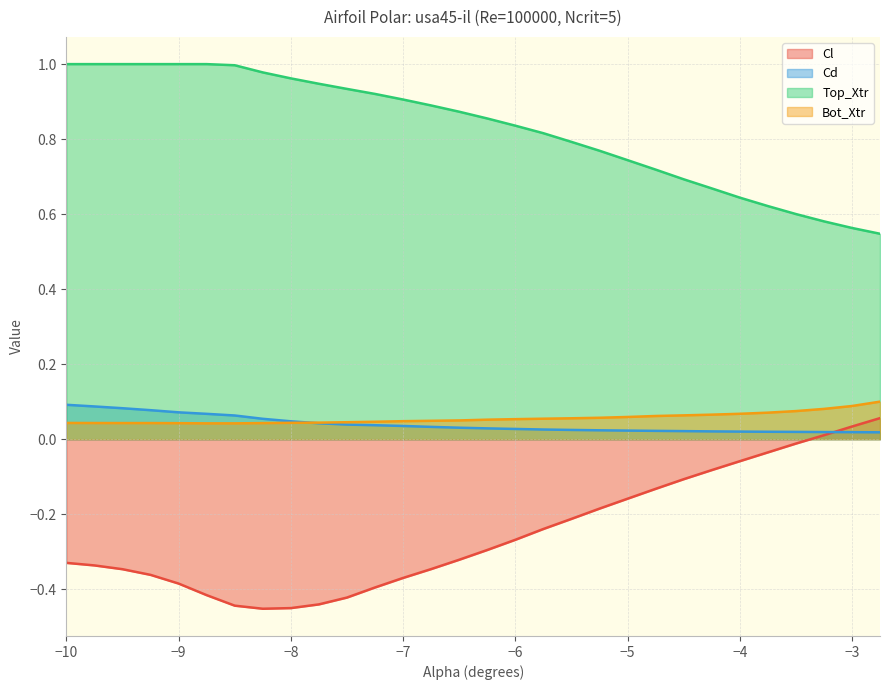

What is the difference between the second highest and second lowest values in the Cl series?

0.5